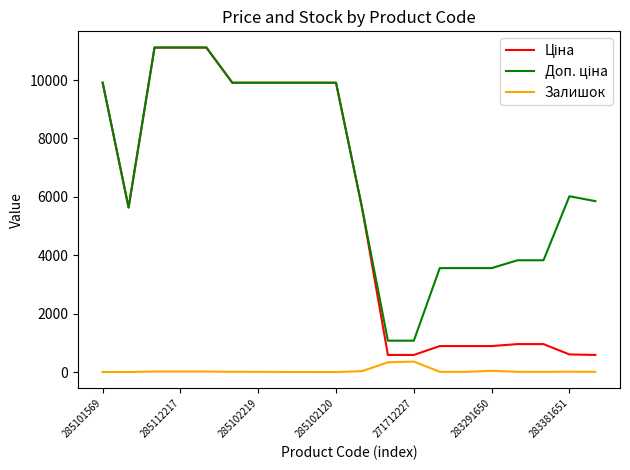

What is the greatest value displayed?

11113.6